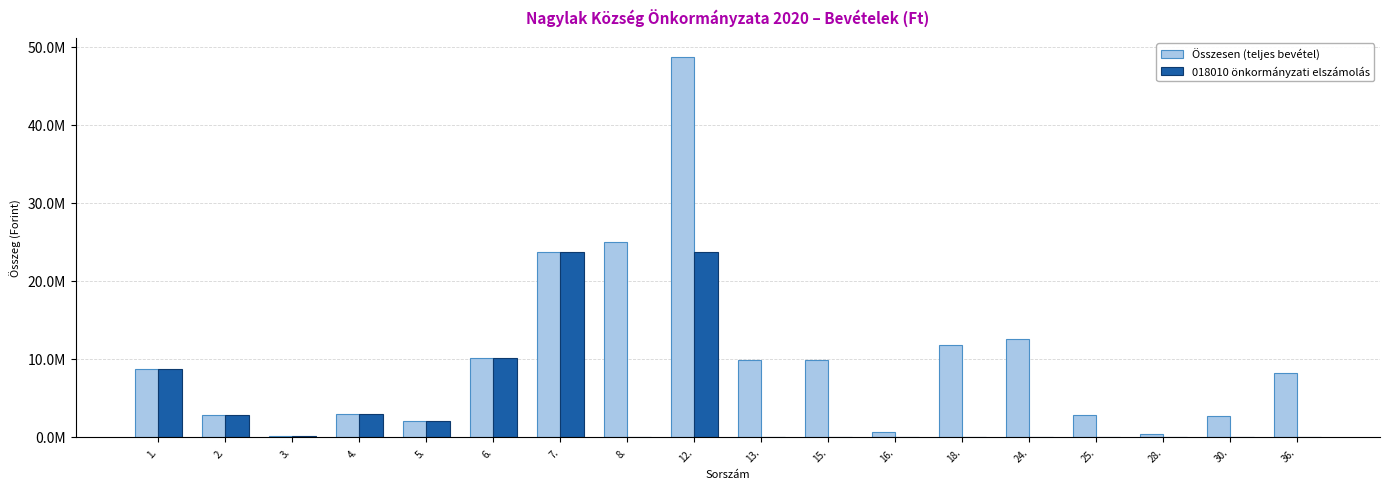

The value of Összesen (teljes bevétel) at 2. is 2811457. True or false?

True